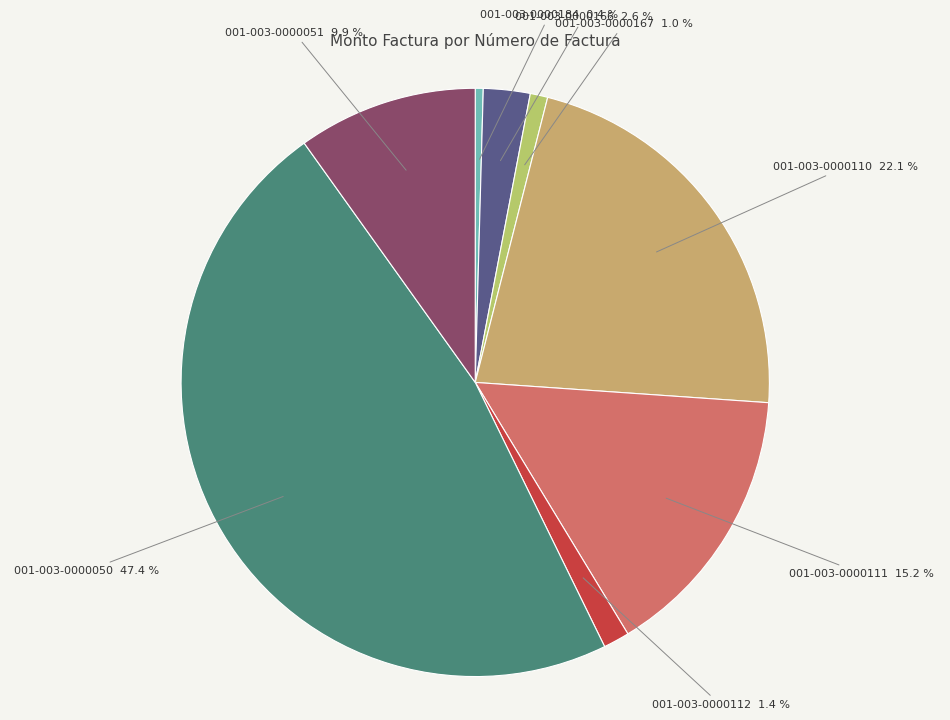

How many segments does this pie chart have?

8